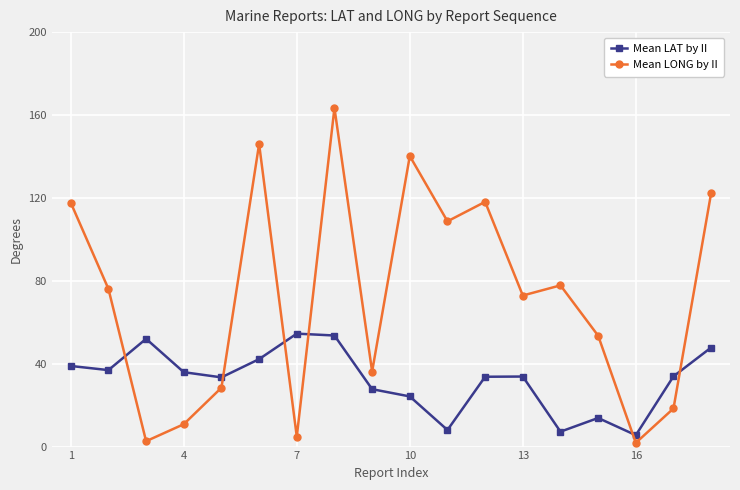

What is the lowest value of the Mean LAT by II series?

5.5